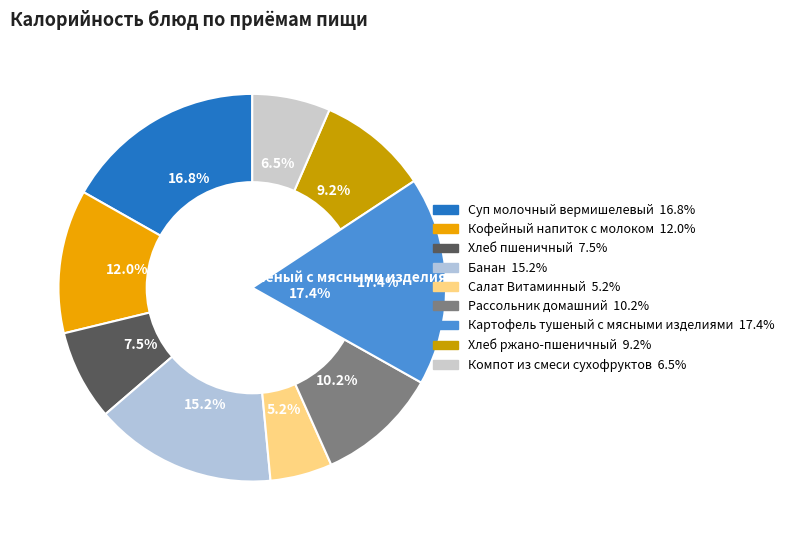

To the nearest percent, what portion does Кофейный напиток с молоком represent?

12%